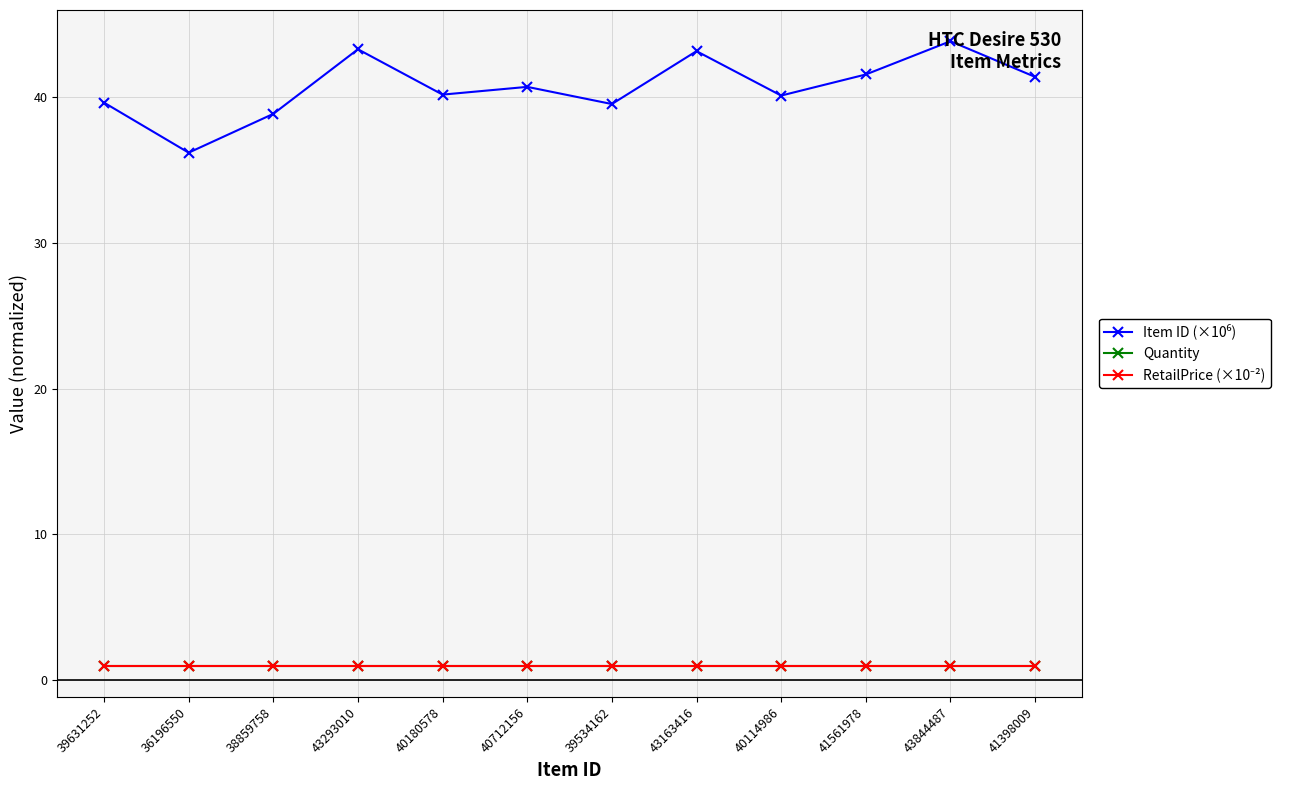

What is the total value across all series at 43844487?

45.8